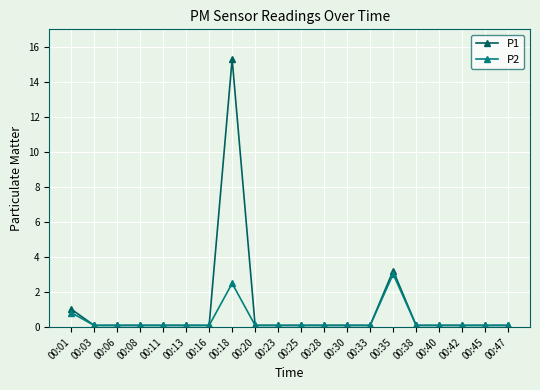

At which category is the sum across all series the highest?

00:18